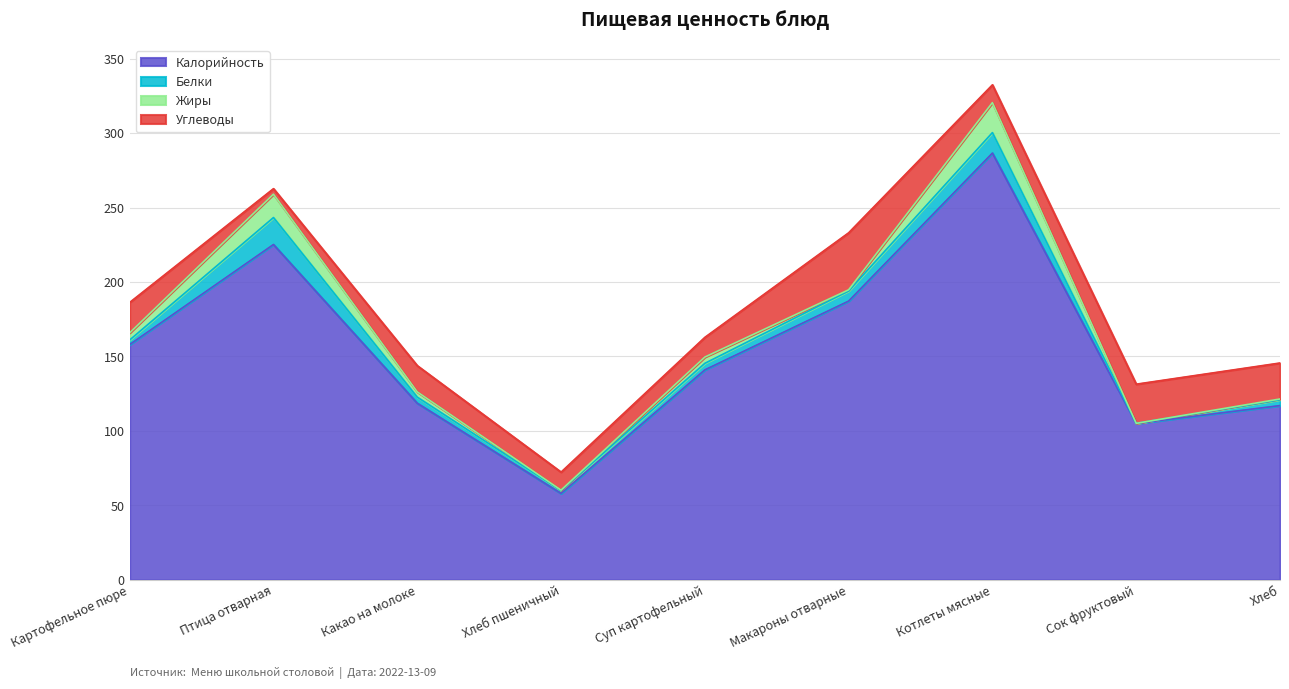

Reading left to right, list all the values displayed in this chart.

Калорийность: Картофельное пюре=158.0	Птица отварная=225.2	Какао на молоке=118.6	Хлеб пшеничный=58.0	Суп картофельный=141.0	Макароны отварные=187.2	Котлеты мясные=286.6	Сок фруктовый=105.0	Хлеб=117.0
Белки: Картофельное пюре=3.1	Птица отварная=18.1	Какао на молоке=4.1	Хлеб пшеничный=2.0	Суп картофельный=4.4	Макароны отварные=6.8	Котлеты мясные=13.8	Сок фруктовый=0.1	Хлеб=4.0
Жиры: Картофельное пюре=4.8	Птица отварная=15.7	Какао на молоке=3.5	Хлеб пшеничный=0.2	Суп картофельный=4.2	Макароны отварные=0.8	Котлеты мясные=20.2	Сок фруктовый=0.0	Хлеб=0.5
Углеводы: Картофельное пюре=20.4	Птица отварная=3.7	Какао на молоке=17.6	Хлеб пшеничный=12.1	Суп картофельный=13.2	Макароны отварные=38.3	Котлеты мясные=11.9	Сок фруктовый=26.3	Хлеб=24.2